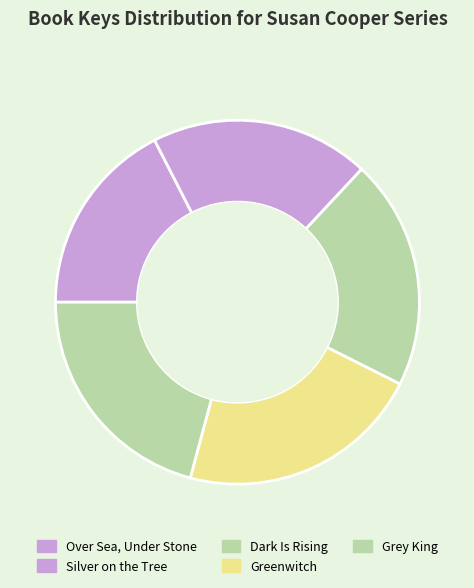

Rank the categories by value from highest to lowest.

Greenwitch, Grey King, Dark Is Rising, Silver on the Tree, Over Sea, Under Stone